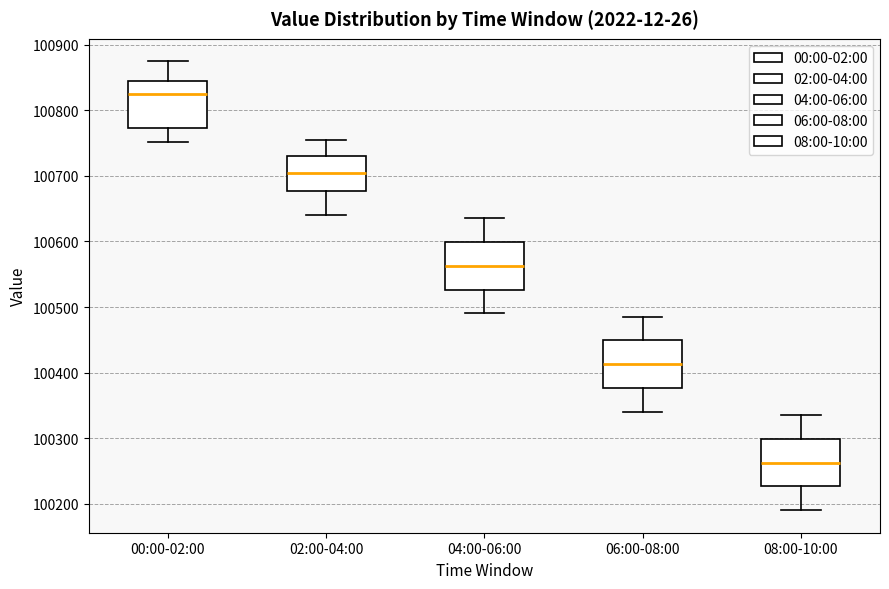

Where does the upper whisker of the box for 08:00-10:00 end on the y-axis? The values are not printed on the chart, so give them approximately, as read against the axis.

100340